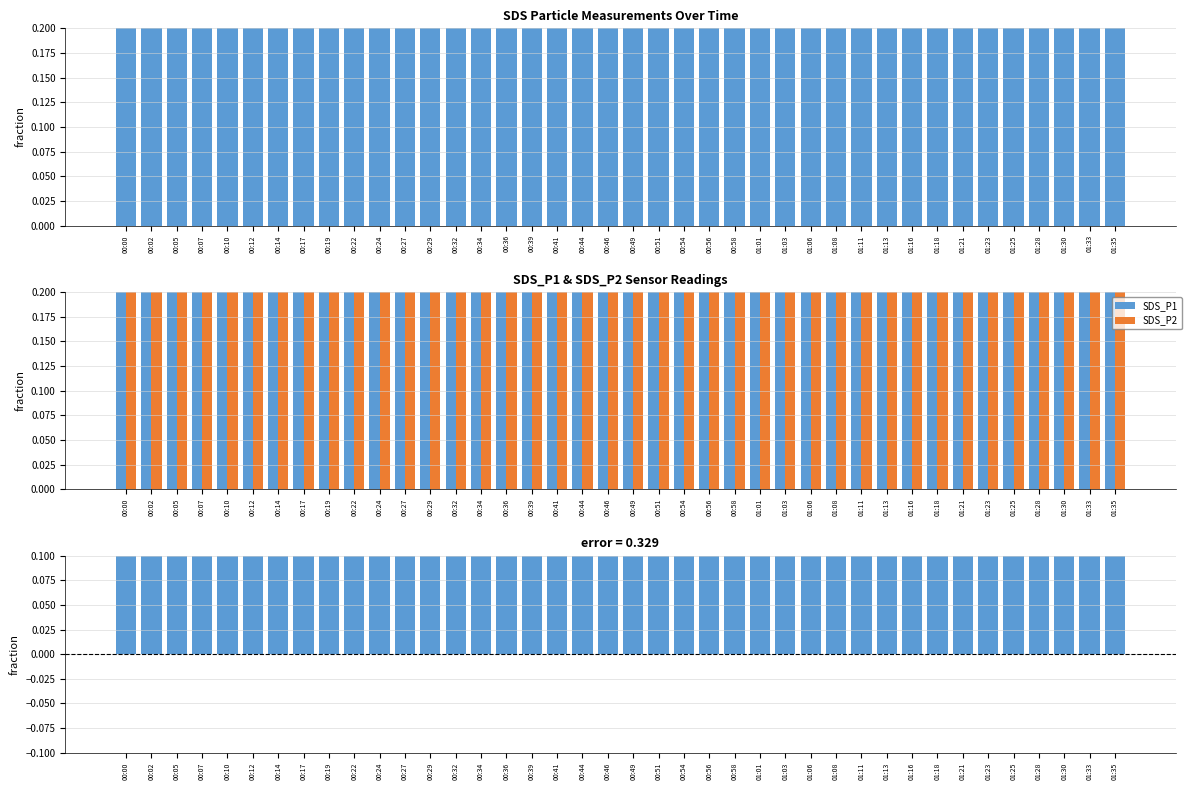

What is the label of the 13th bar from the right?

01:06